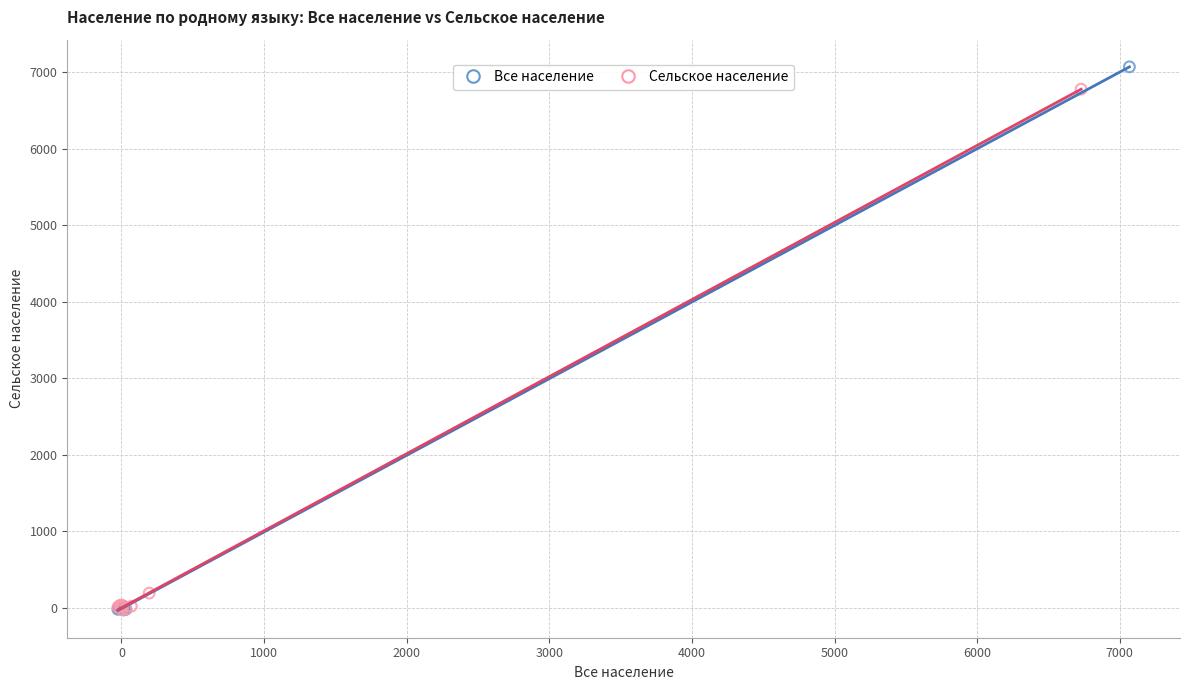

What are all the series names shown in the legend?

Все население, Сельское население